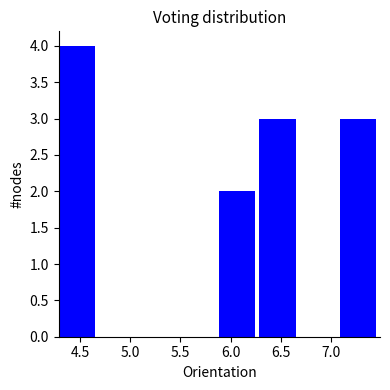

Over which range of the x-axis is the bar tallest?

4.3 to 4.7